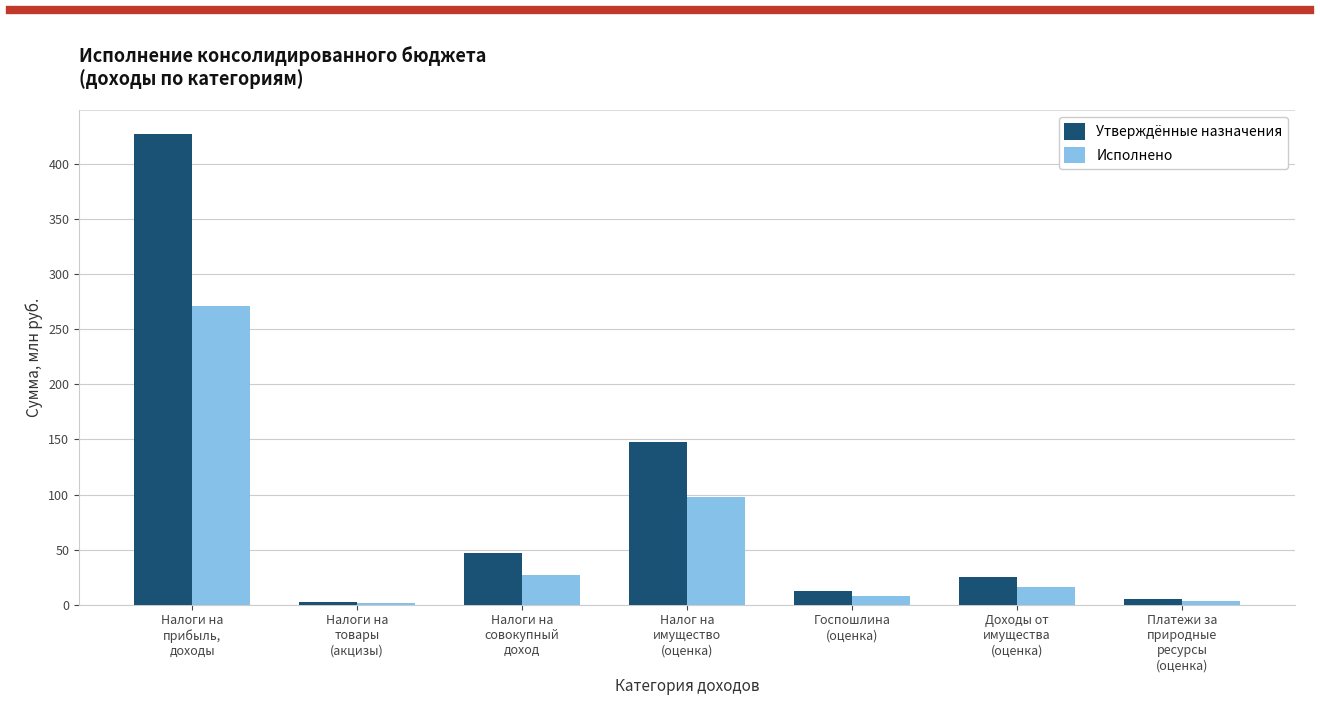

How many series are shown in this chart?

2